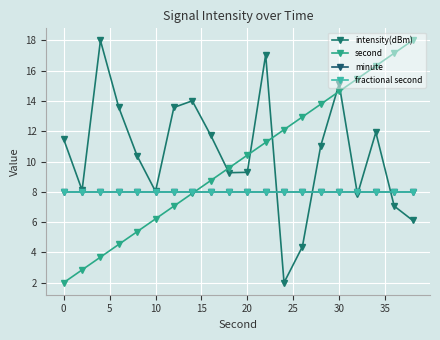

Reading right to left, extract all data points from this chart.

intensity(dBm): 6.1	7.1	11.9	7.8	15.1	11.0	4.4	2.0	17.1	9.3	9.3	11.7	14.0	13.6	8.0	10.4	13.6	18.0	8.1	11.5
second: 18.0	17.2	16.3	15.5	14.6	13.8	12.9	12.1	11.3	10.4	9.6	8.7	7.9	7.1	6.2	5.4	4.5	3.7	2.8	2.0
minute: 8.0	8.0	8.0	8.0	8.0	8.0	8.0	8.0	8.0	8.0	8.0	8.0	8.0	8.0	8.0	8.0	8.0	8.0	8.0	8.0
fractional second: 8.0	8.0	8.0	8.0	8.0	8.0	8.0	8.0	8.0	8.0	8.0	8.0	8.0	8.0	8.0	8.0	8.0	8.0	8.0	8.0